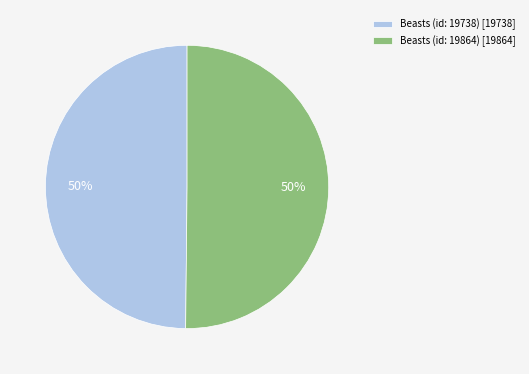

Combined, do Beasts (id: 19738) and Beasts (id: 19864) account for over 50%?

Yes